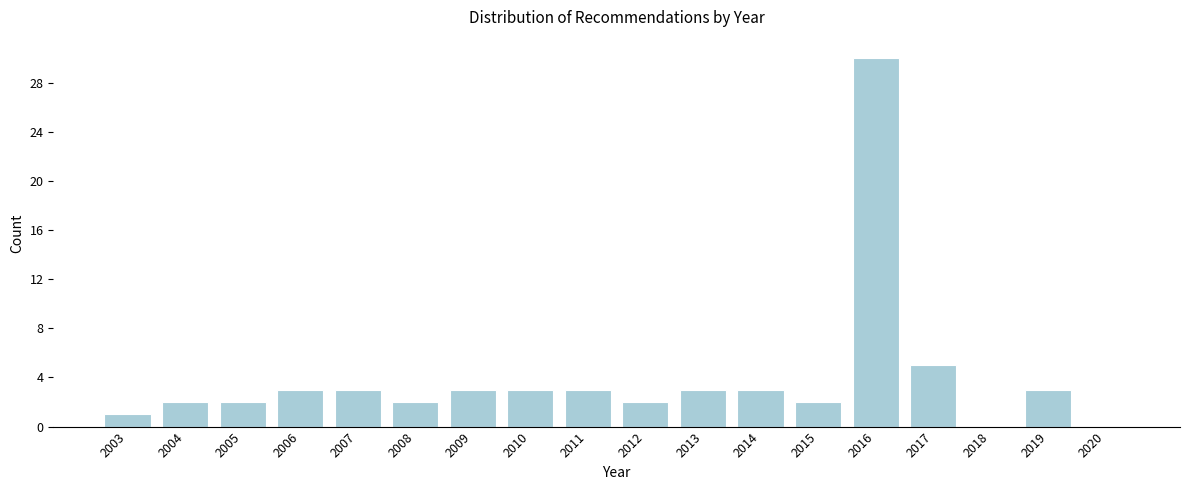

Reading right to left, what are all the values shown in this chart?

2020=0	2019=3	2018=0	2017=5	2016=30	2015=2	2014=3	2013=3	2012=2	2011=3	2010=3	2009=3	2008=2	2007=3	2006=3	2005=2	2004=2	2003=1